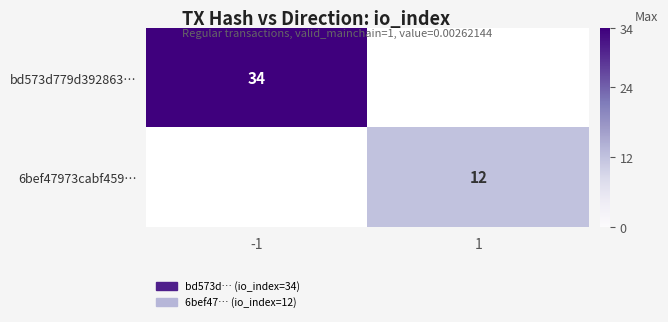

True or false: bd573d779d392863… has a value of 34 at -1.

True